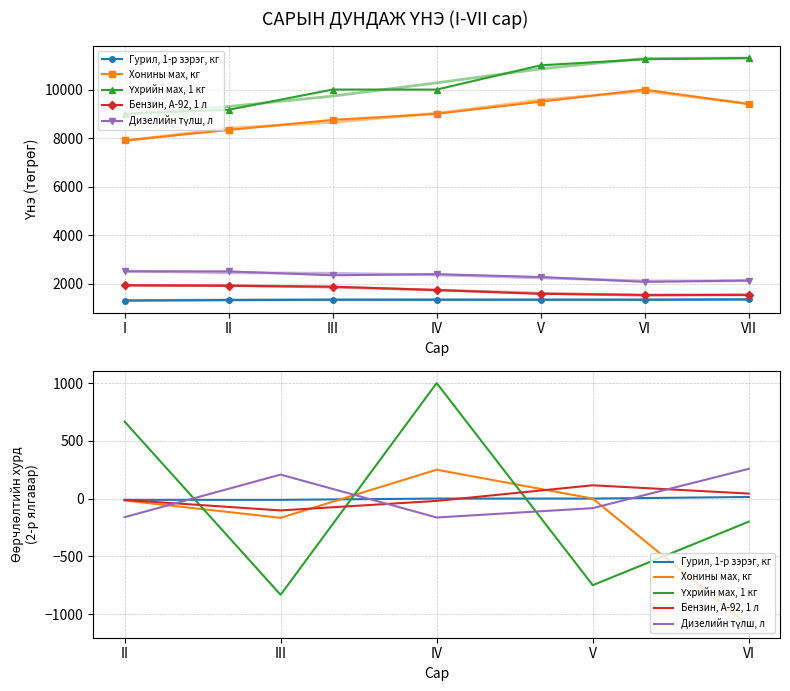

At which label does Бензин, А-92, 1 л first exceed -12?

V